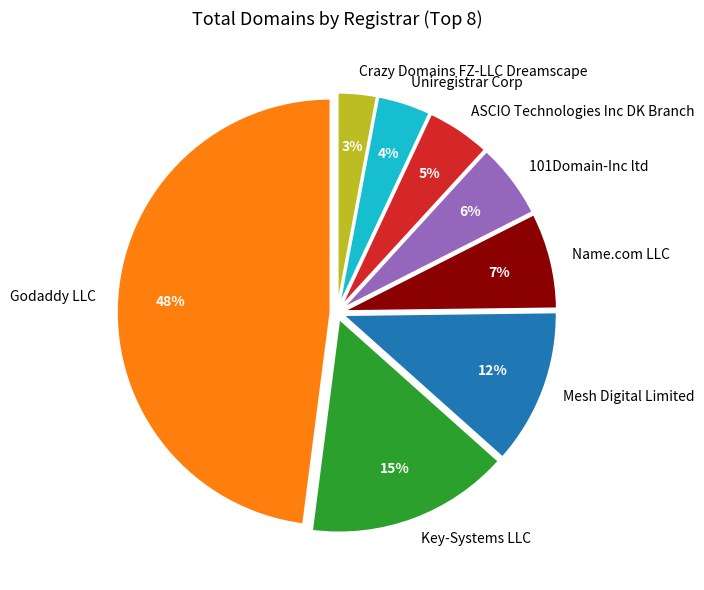

Is there any slice that represents more than half of the pie?

No